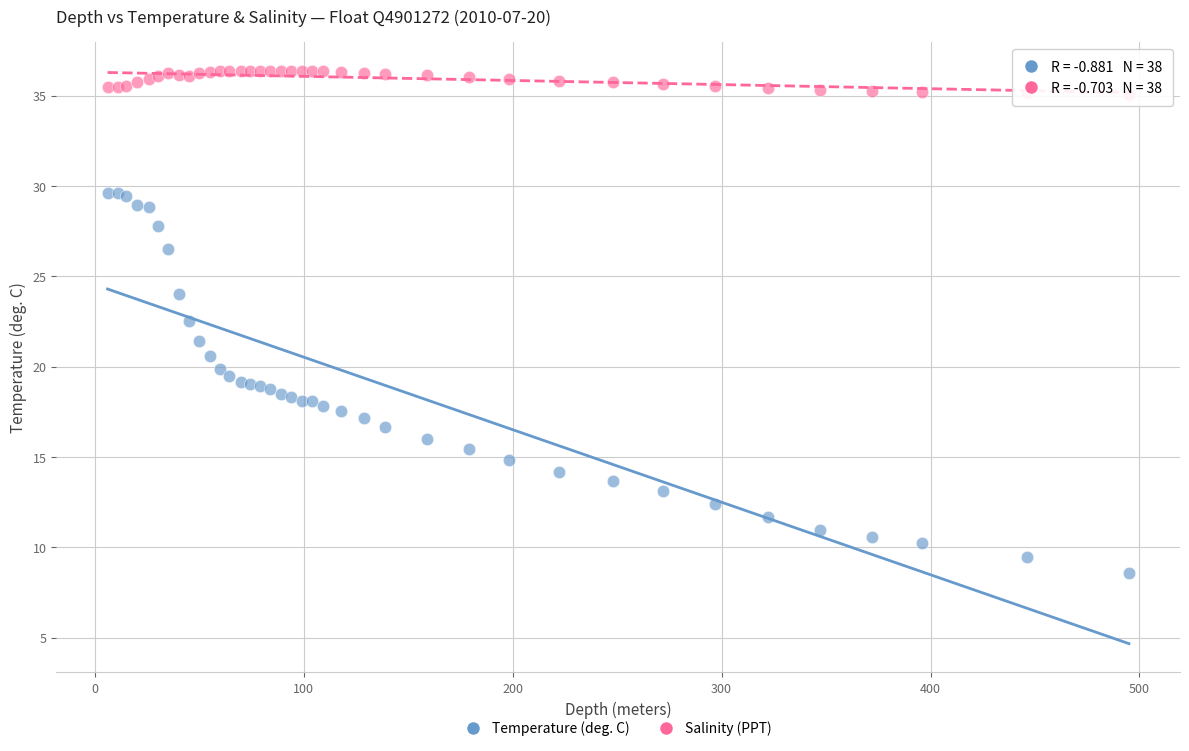

What is the X range (max minus min) for the scatter plot?

489.0